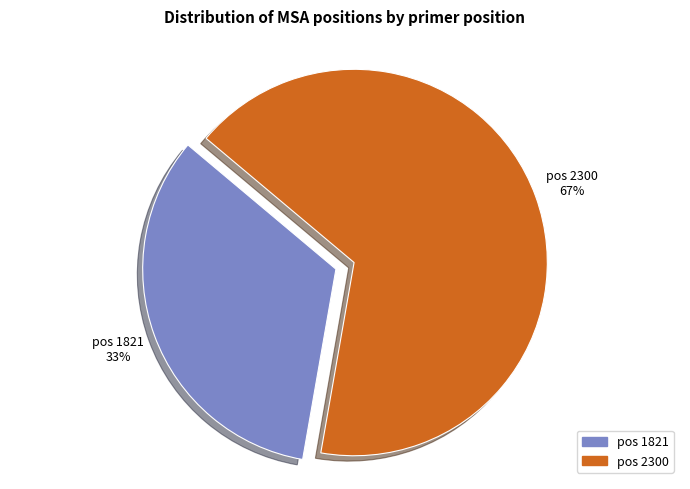

To the nearest percent, what percentage of the pie is pos 1821?

33%